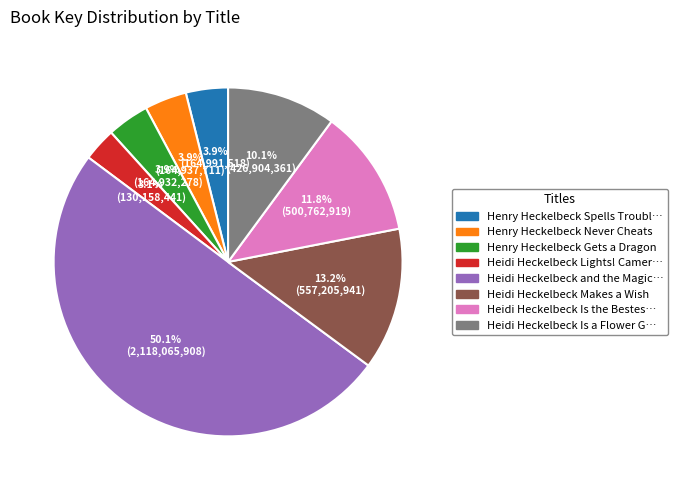

Between Henry Heckelbeck Never Cheats and Heidi Heckelbeck Lights! Camer…, which is larger?

Henry Heckelbeck Never Cheats